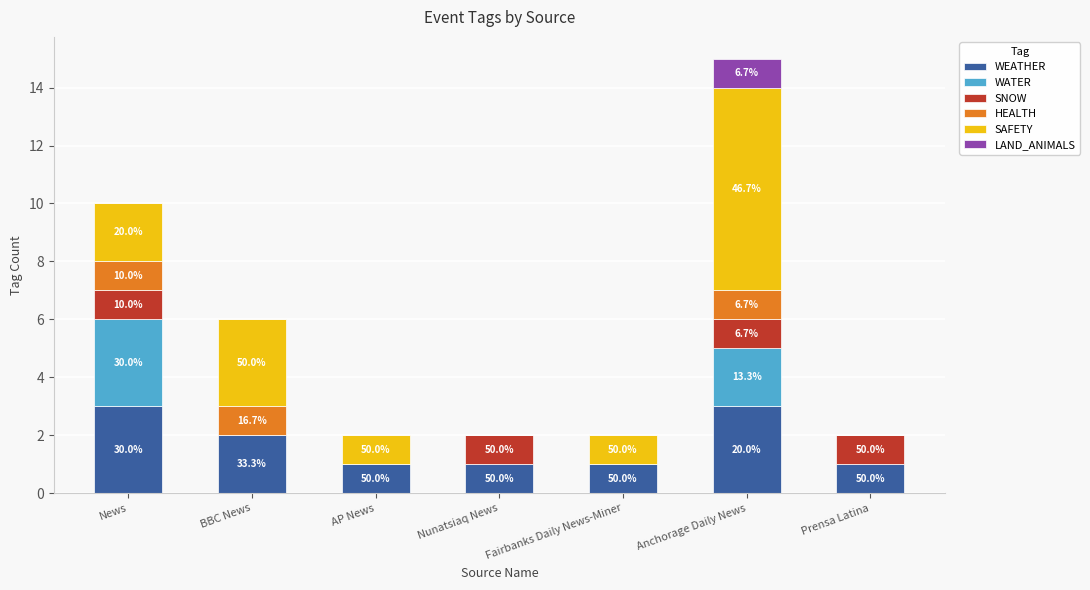

What is the sum of all LAND_ANIMALS values?

1